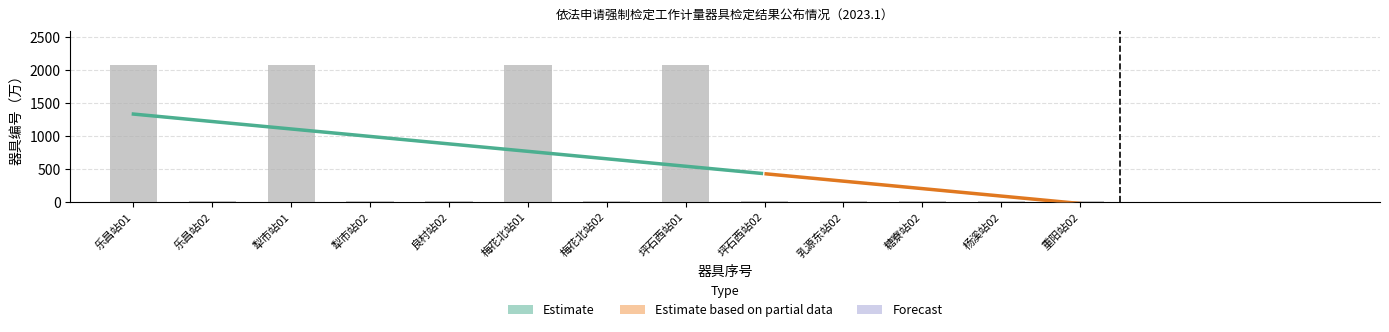

True or false: the data shows 3728.4 at 乐昌站01.

False